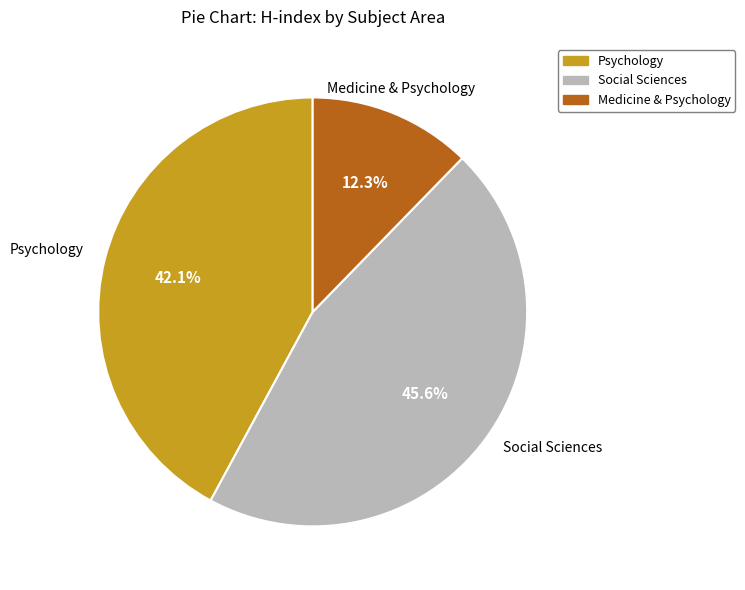

To the nearest percent, what is the difference between the largest and smallest slice percentages?

33%